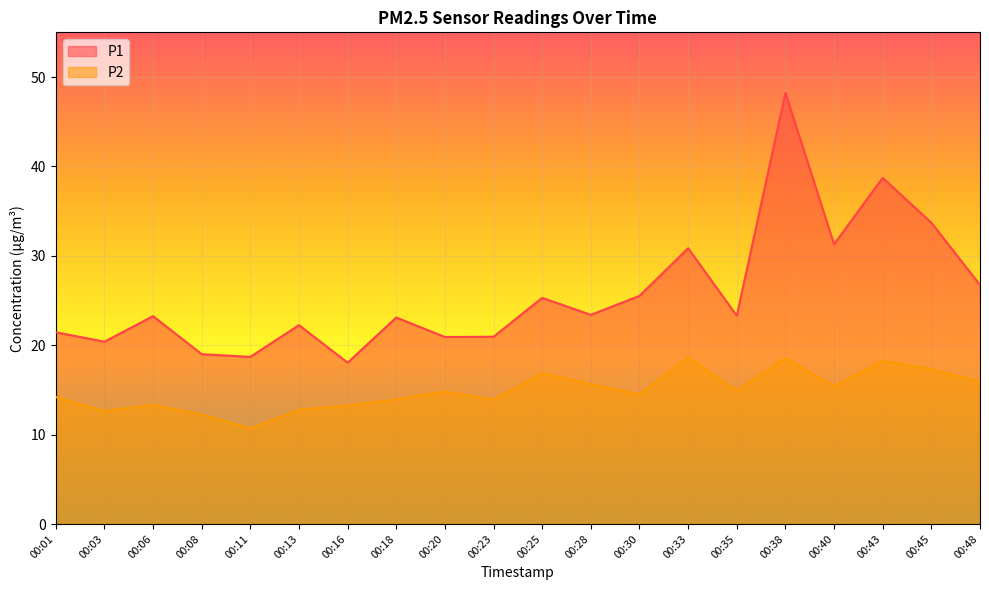

What is the average value of the P1 series?

25.8